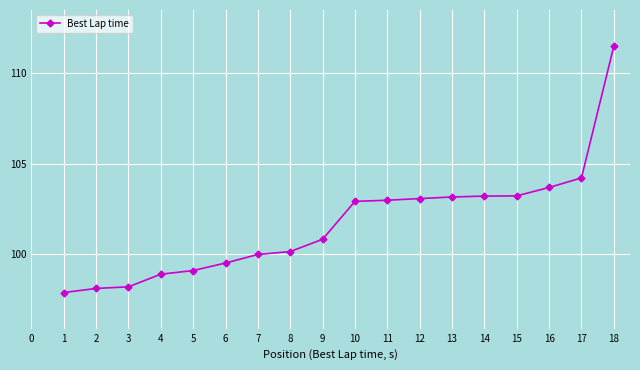

Which label corresponds to the largest value in the chart?

18